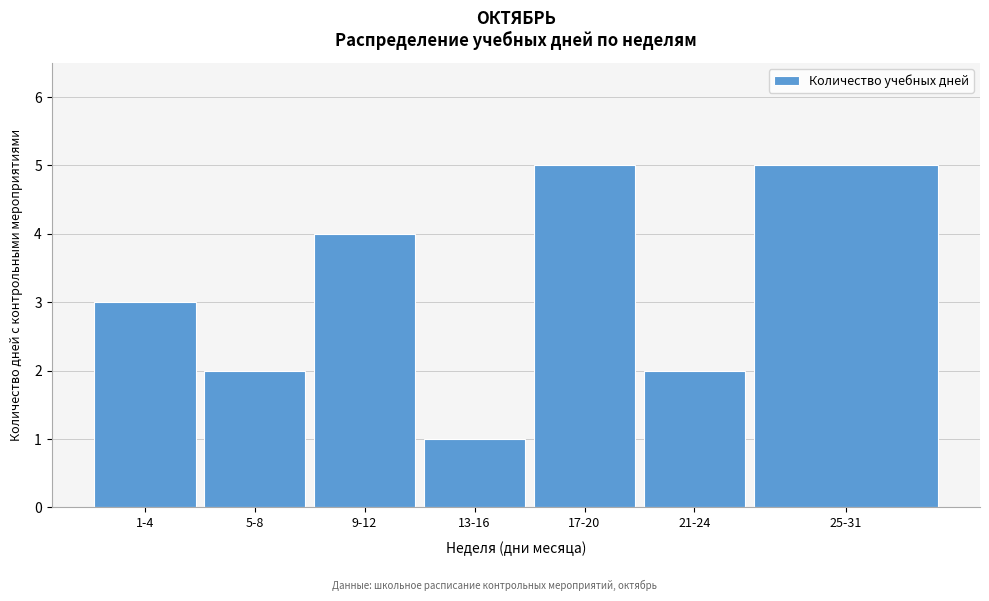

Reading left to right, what are all the values shown in this chart?

1-4=3	5-8=2	9-12=4	13-16=1	17-20=5	21-24=2	25-31=5